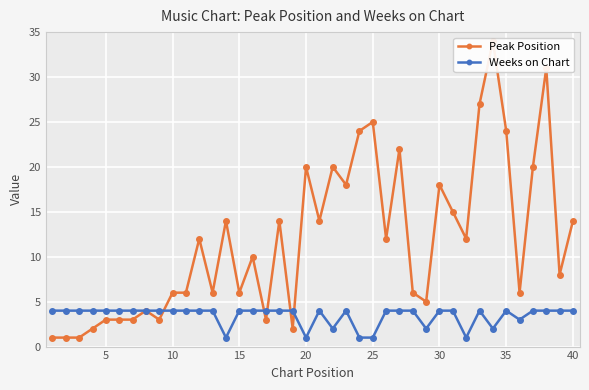

Which series has the largest total across all categories?

Peak Position